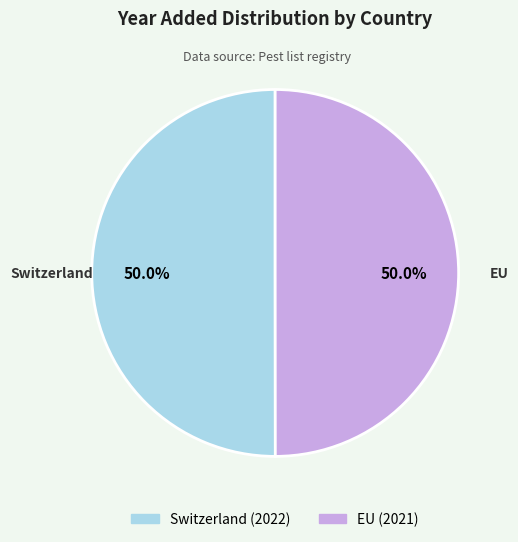

How much of the chart is everything except Switzerland?

50.0%